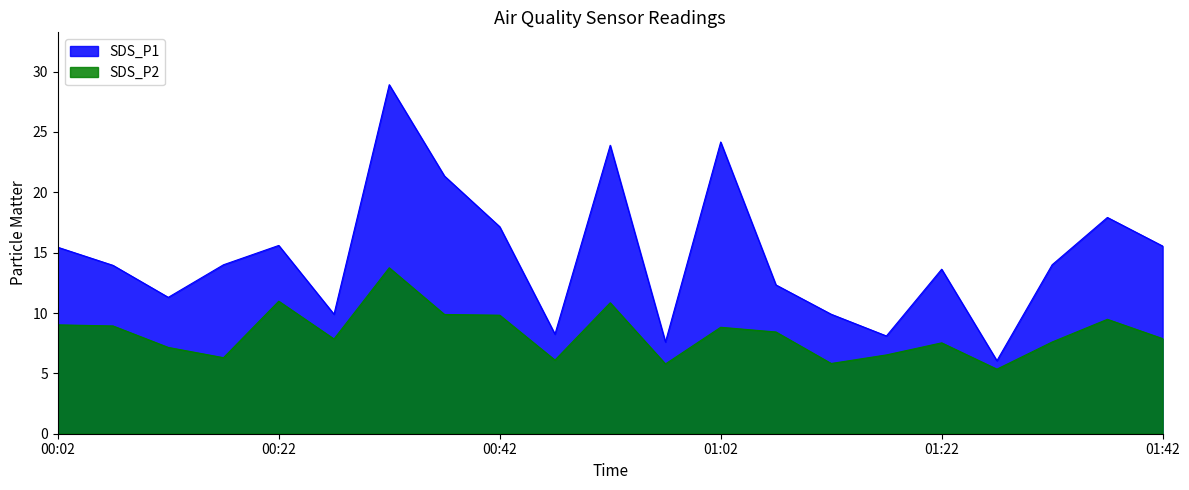

How many lines are shown in the chart?

2